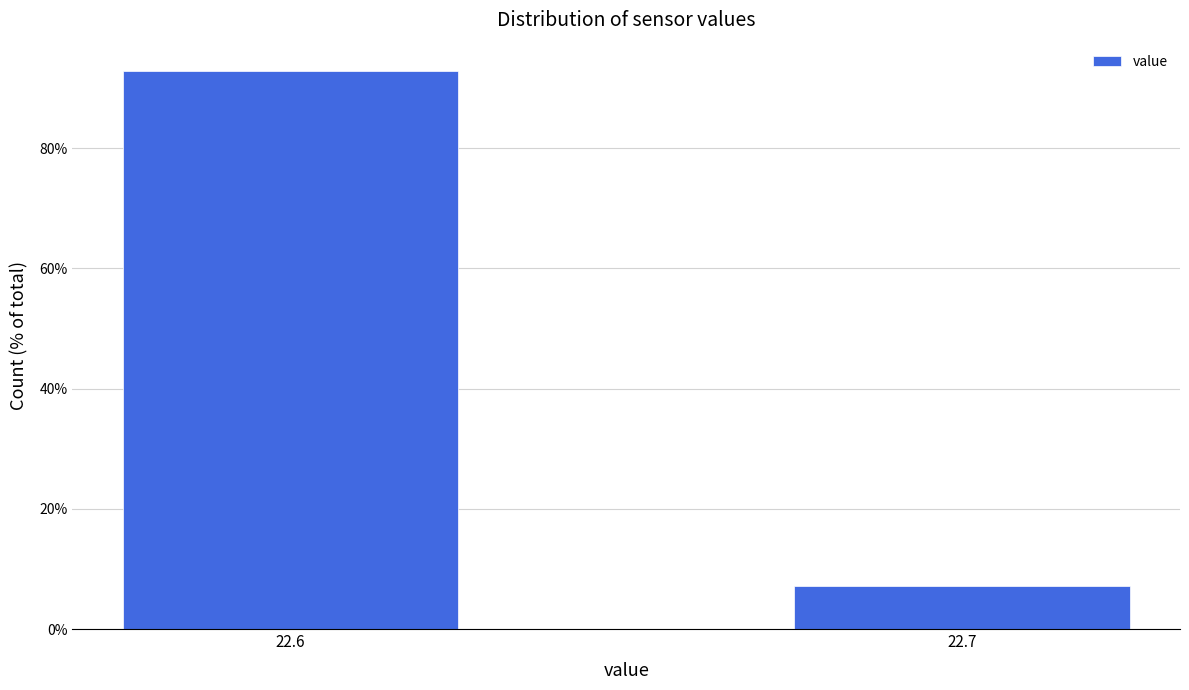

Reading left to right, what are all the values shown in this chart?

22.6=92.9	22.7=7.1